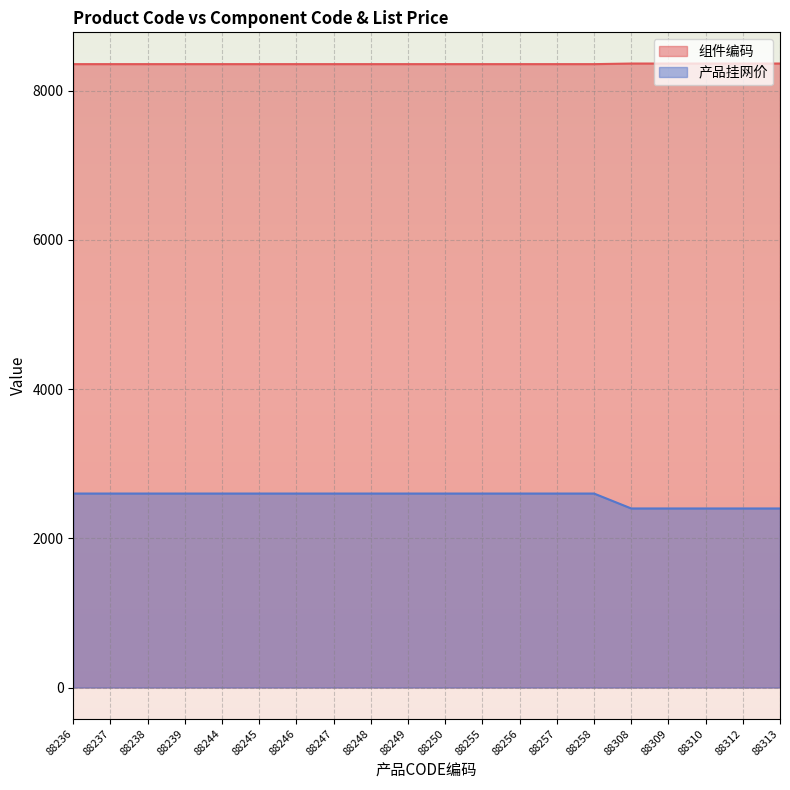

At which category is the sum across all series the highest?

88236